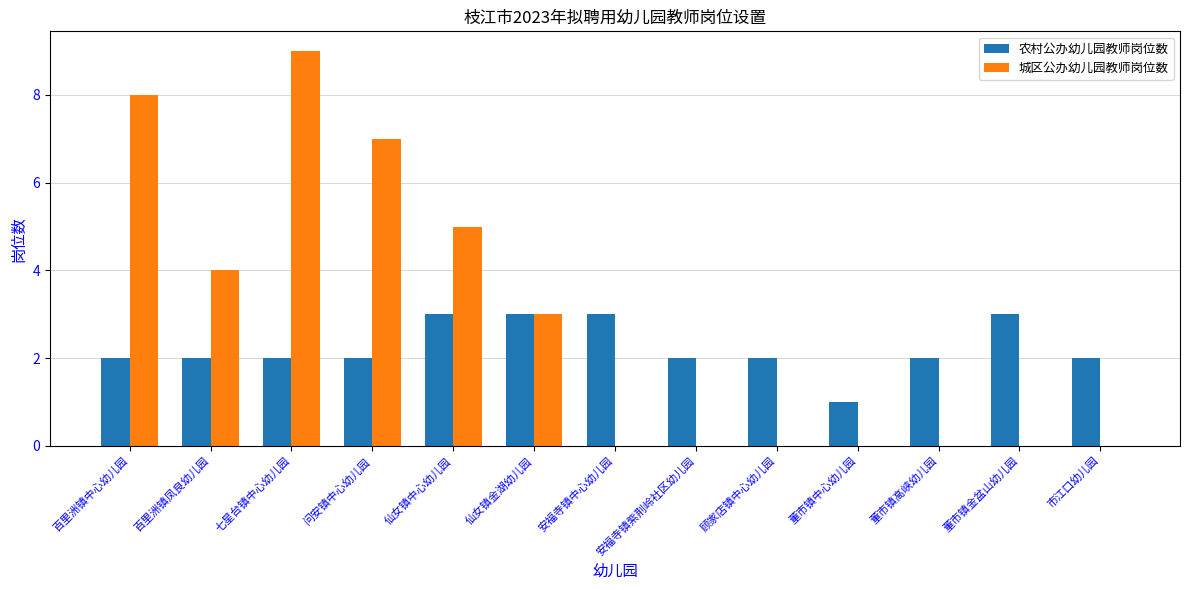

What is the sum of the 农村公办幼儿园教师岗位数 values at 董市镇中心幼儿园 and 百里洲镇凤良幼儿园?

3